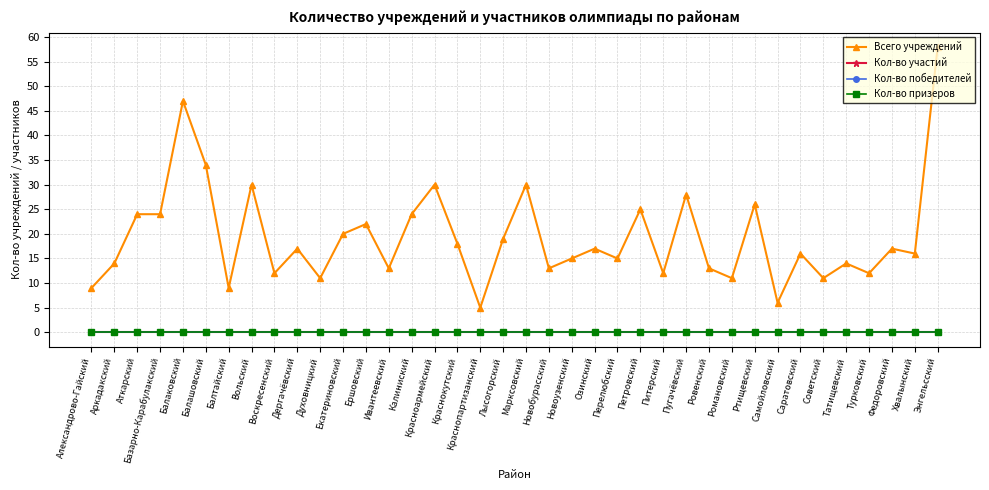

How many values in the Всего учреждений series are below 17?

19